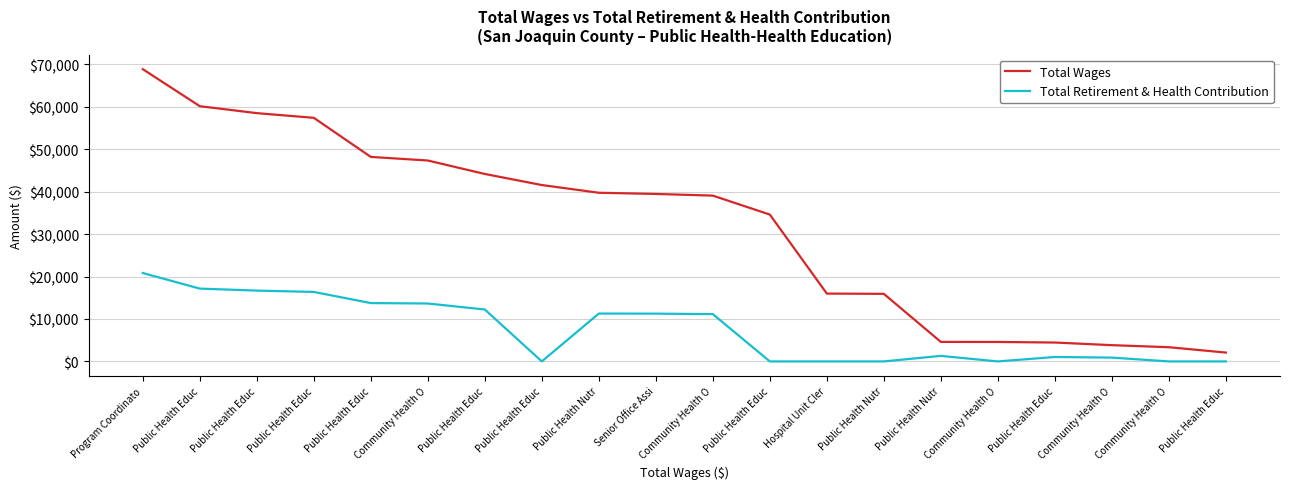

Count the number of data series in this chart.

2